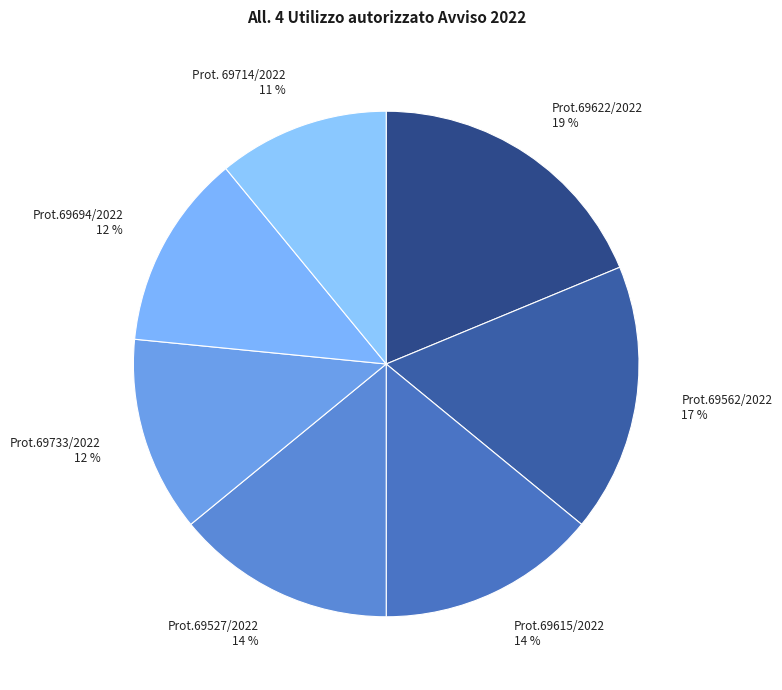

What is the smallest slice in the pie chart?

Prot. 69714/2022